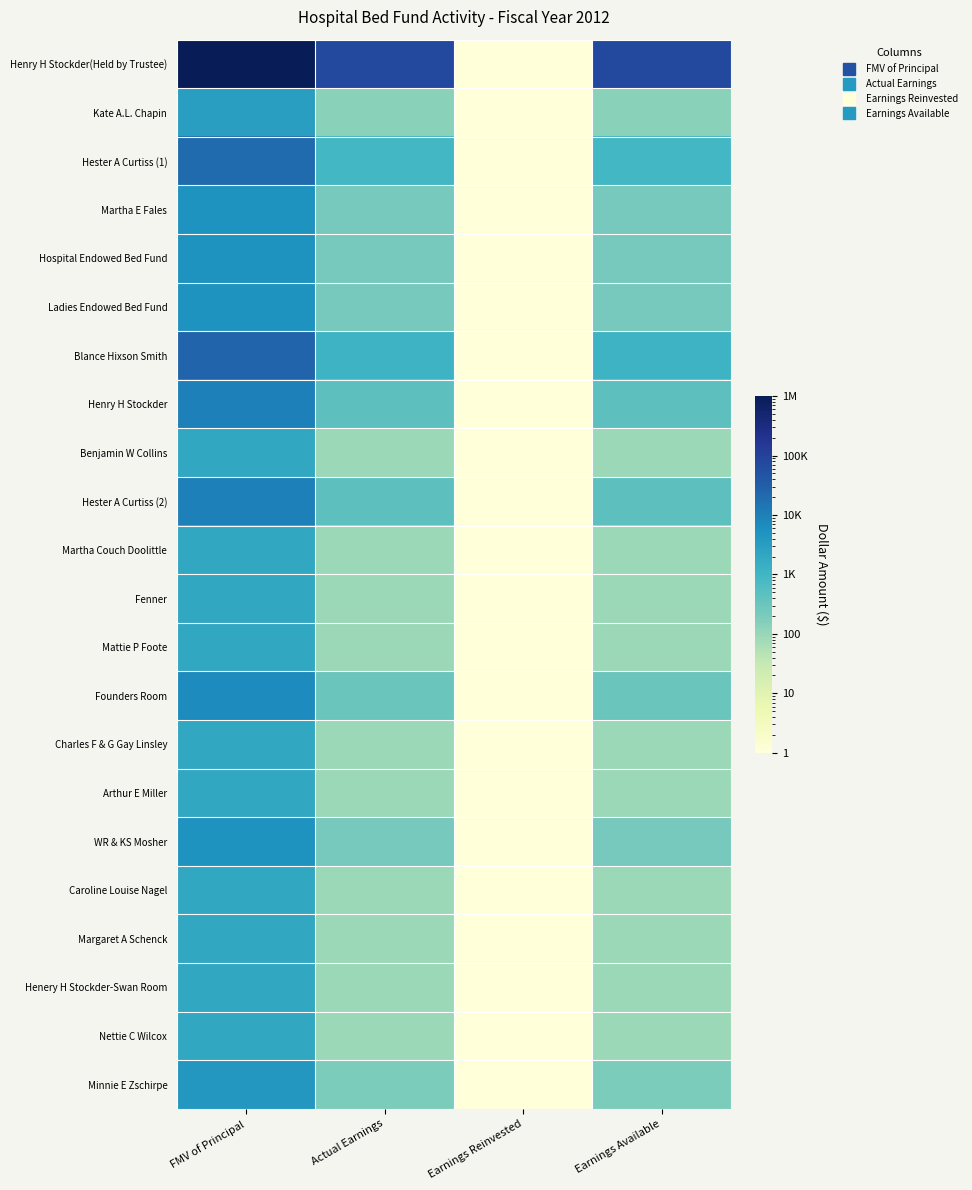

Reading right to left, transcribe all the data shown in this chart.

Henry H Stockder(Held by Trustee): Earnings Available=75000.0	Earnings Reinvested=0.1	Actual Earnings=75000.0	FMV of Principal=1018331.0
Kate A.L. Chapin: Earnings Available=138.0	Earnings Reinvested=0.1	Actual Earnings=138.0	FMV of Principal=3000.0
Hester A Curtiss (1): Earnings Available=919.0	Earnings Reinvested=0.1	Actual Earnings=919.0	FMV of Principal=20000.0
Martha E Fales: Earnings Available=230.0	Earnings Reinvested=0.1	Actual Earnings=230.0	FMV of Principal=5000.0
Hospital Endowed Bed Fund: Earnings Available=230.0	Earnings Reinvested=0.1	Actual Earnings=230.0	FMV of Principal=5000.0
Ladies Endowed Bed Fund: Earnings Available=230.0	Earnings Reinvested=0.1	Actual Earnings=230.0	FMV of Principal=5000.0
Blance Hixson Smith: Earnings Available=1148.0	Earnings Reinvested=0.1	Actual Earnings=1148.0	FMV of Principal=25000.0
Henry H Stockder: Earnings Available=459.0	Earnings Reinvested=0.1	Actual Earnings=459.0	FMV of Principal=10000.0
Benjamin W Collins: Earnings Available=92.0	Earnings Reinvested=0.1	Actual Earnings=92.0	FMV of Principal=2000.0
Hester A Curtiss (2): Earnings Available=459.0	Earnings Reinvested=0.1	Actual Earnings=459.0	FMV of Principal=10000.0
Martha Couch Doolittle: Earnings Available=92.0	Earnings Reinvested=0.1	Actual Earnings=92.0	FMV of Principal=2000.0
Fenner: Earnings Available=92.0	Earnings Reinvested=0.1	Actual Earnings=92.0	FMV of Principal=2000.0
Mattie P Foote: Earnings Available=92.0	Earnings Reinvested=0.1	Actual Earnings=92.0	FMV of Principal=2000.0
Founders Room: Earnings Available=324.0	Earnings Reinvested=0.1	Actual Earnings=324.0	FMV of Principal=7045.0
Charles F & G Gay Linsley: Earnings Available=92.0	Earnings Reinvested=0.1	Actual Earnings=92.0	FMV of Principal=2000.0
Arthur E Miller: Earnings Available=92.0	Earnings Reinvested=0.1	Actual Earnings=92.0	FMV of Principal=2000.0
WR & KS Mosher: Earnings Available=230.0	Earnings Reinvested=0.1	Actual Earnings=230.0	FMV of Principal=5000.0
Caroline Louise Nagel: Earnings Available=92.0	Earnings Reinvested=0.1	Actual Earnings=92.0	FMV of Principal=2000.0
Margaret A Schenck: Earnings Available=92.0	Earnings Reinvested=0.1	Actual Earnings=92.0	FMV of Principal=2000.0
Henery H Stockder-Swan Room: Earnings Available=92.0	Earnings Reinvested=0.1	Actual Earnings=92.0	FMV of Principal=2000.0
Nettie C Wilcox: Earnings Available=92.0	Earnings Reinvested=0.1	Actual Earnings=92.0	FMV of Principal=2000.0
Minnie E Zschirpe: Earnings Available=189.0	Earnings Reinvested=0.1	Actual Earnings=189.0	FMV of Principal=4167.0